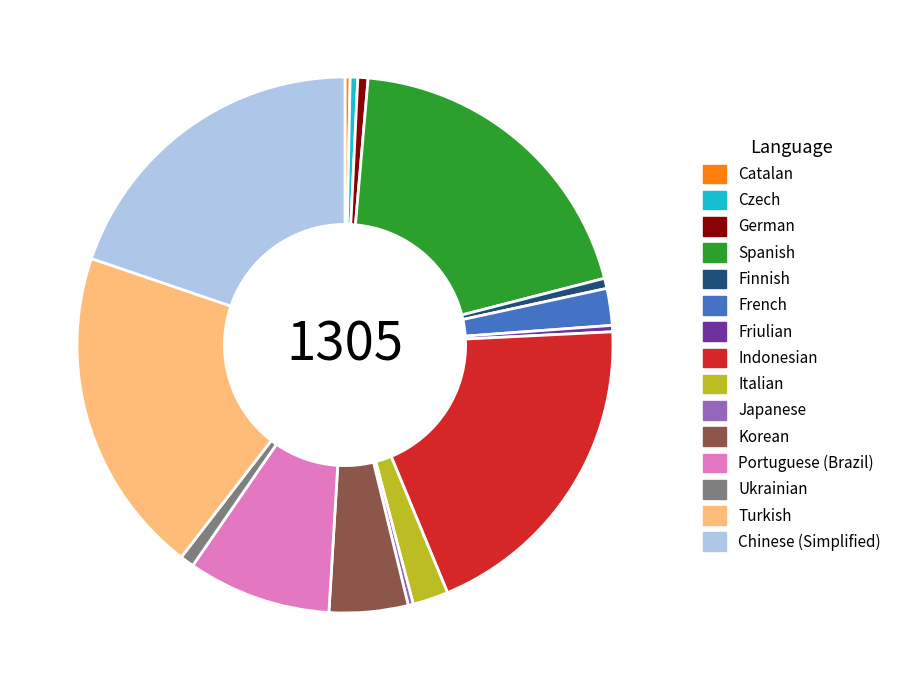

Does Japanese account for over 50% of the chart?

No